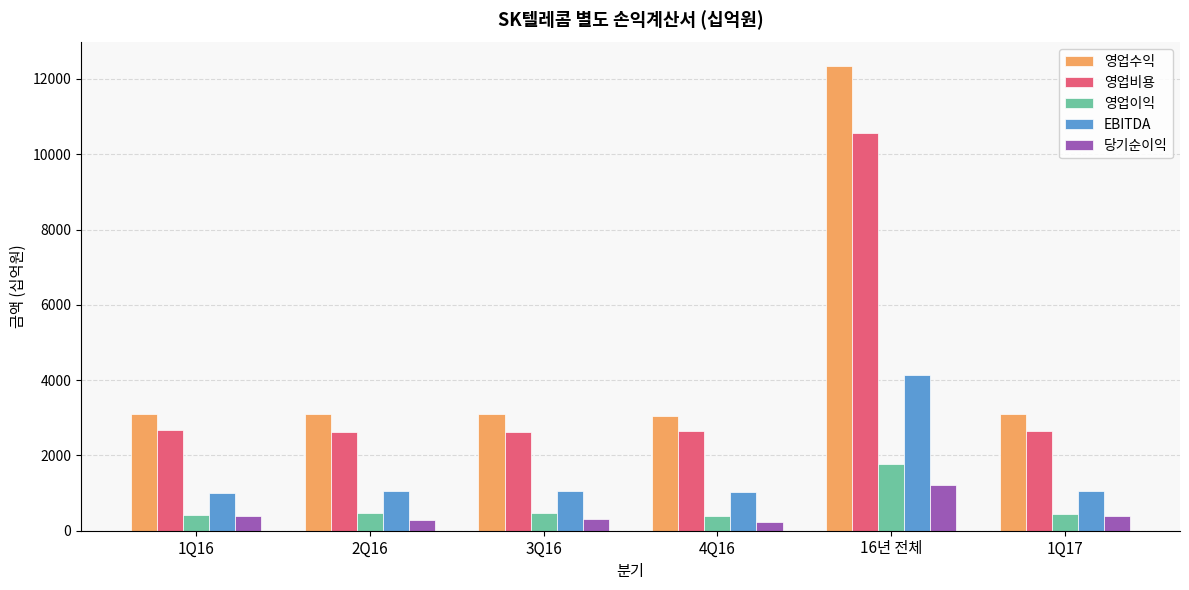

Rank the series by their maximum value, from lowest to highest.

당기순이익, 영업이익, EBITDA, 영업비용, 영업수익